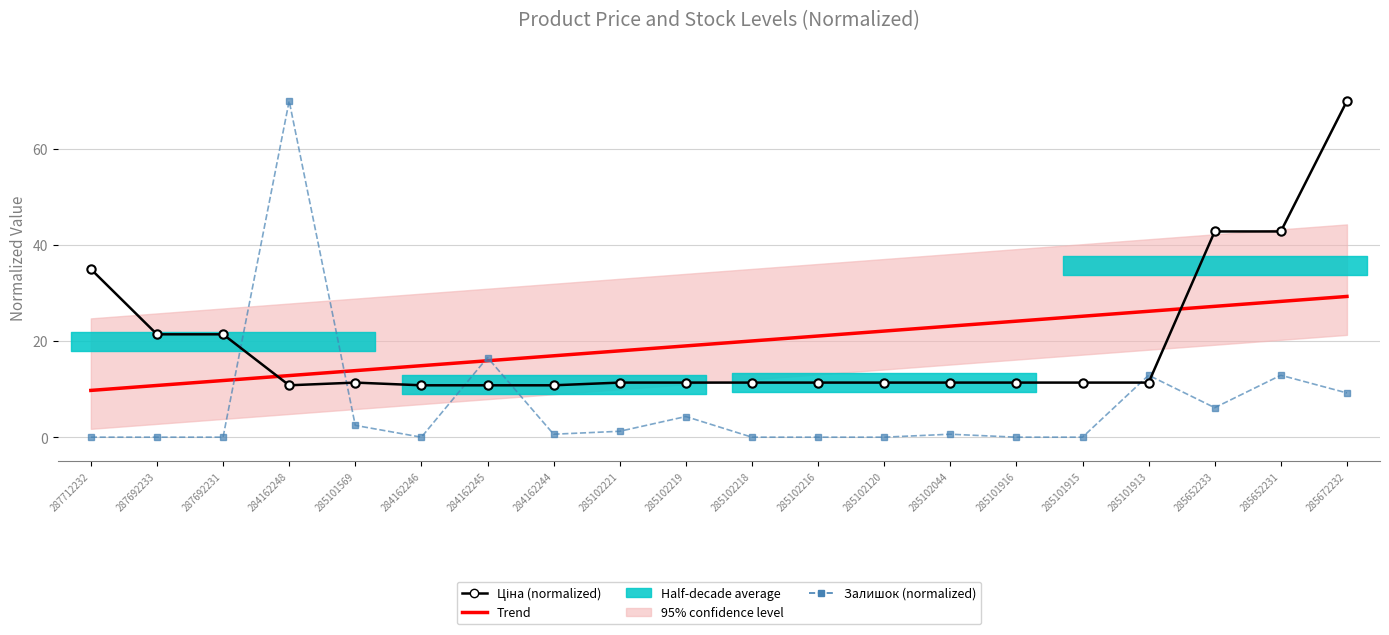

What is the highest value of the Ціна (normalized) series?

70.0